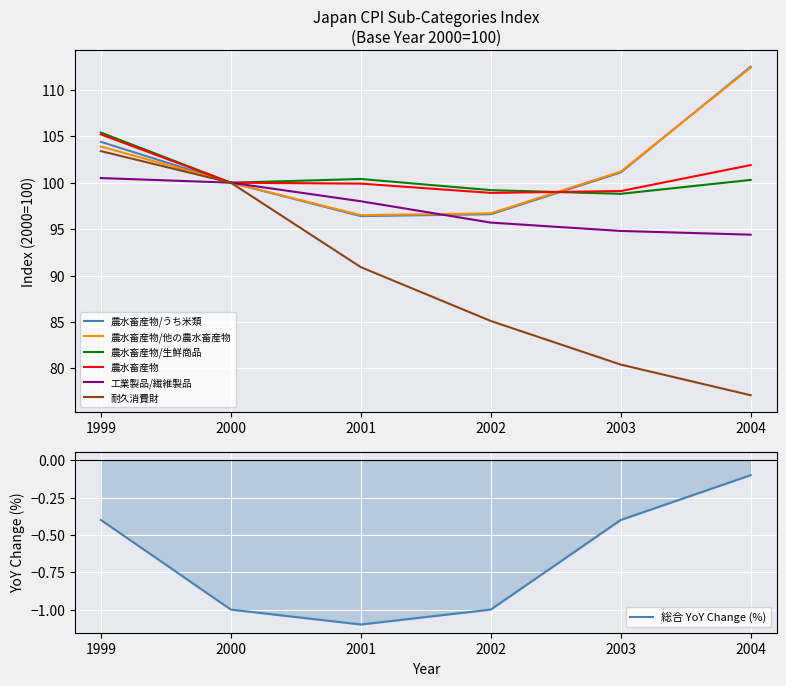

Where does the 耐久消費財 series first go above 90?

1999